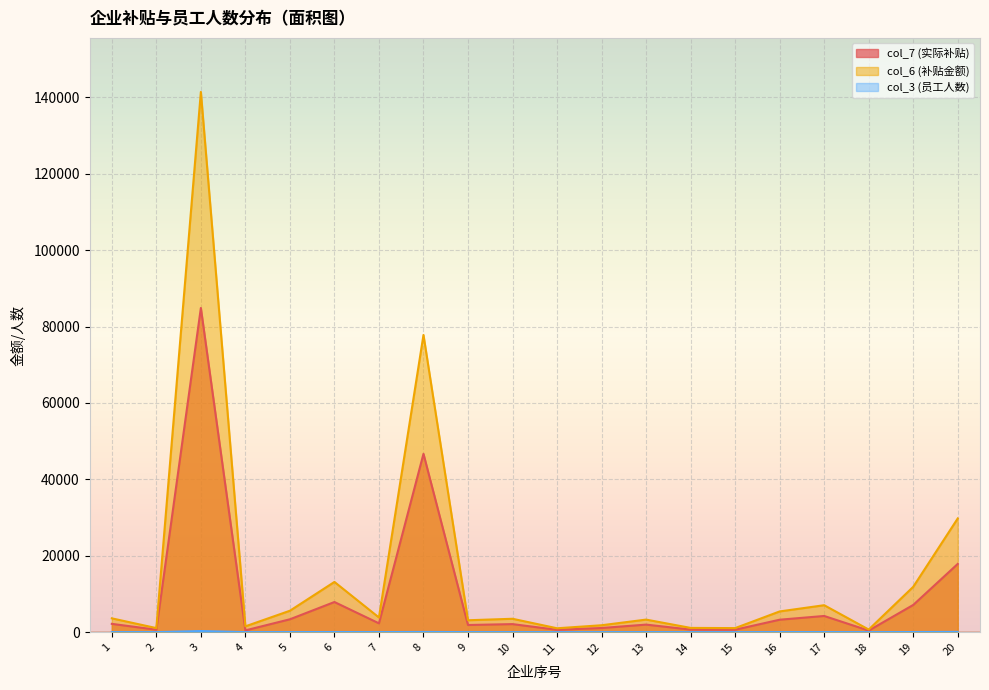

How many values in the col_3 (员工人数) series exceed 7?

10